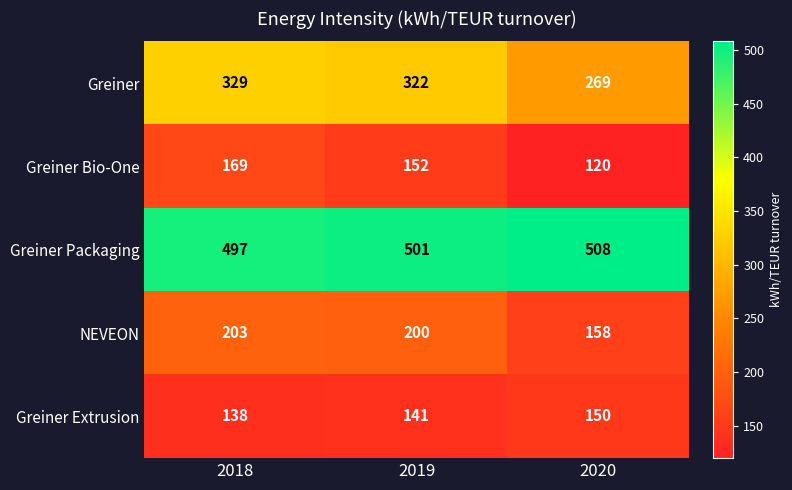

Which series has the largest range (max minus min)?

Greiner